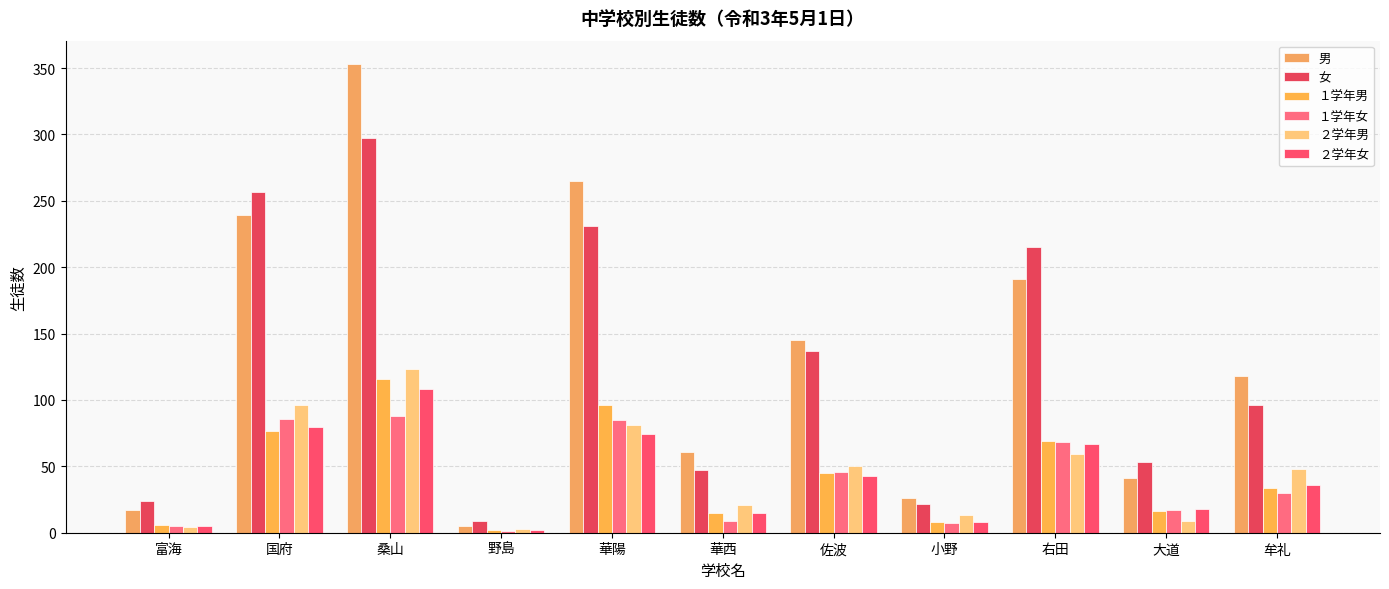

Rank the series at 右田 from highest to lowest value.

女, 男, １学年男, １学年女, ２学年女, ２学年男